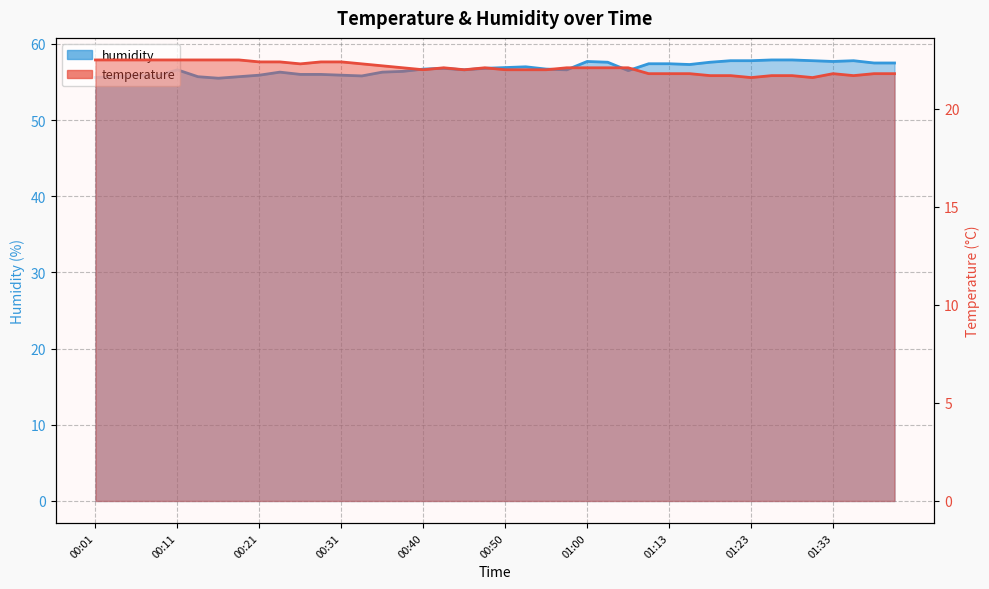

What is the maximum value shown in the chart?

57.9